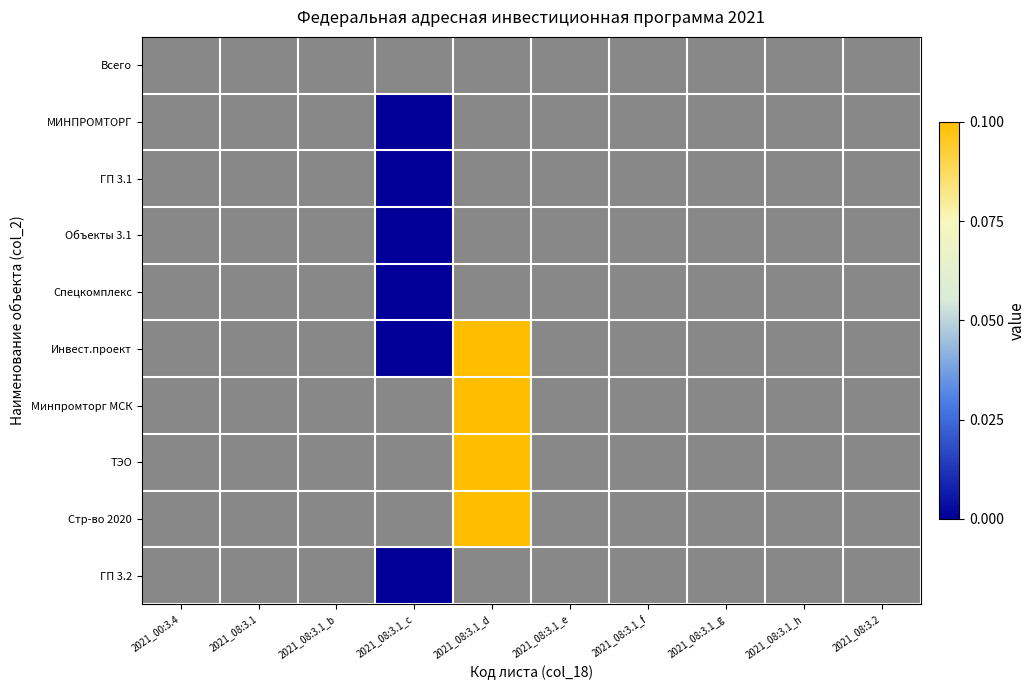

At which category is the sum across all series the highest?

2021_08:3.1_d